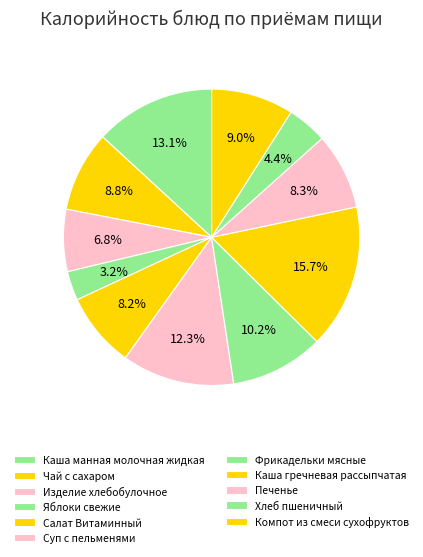

The Печенье slice represents 14% of the pie. True or false?

False